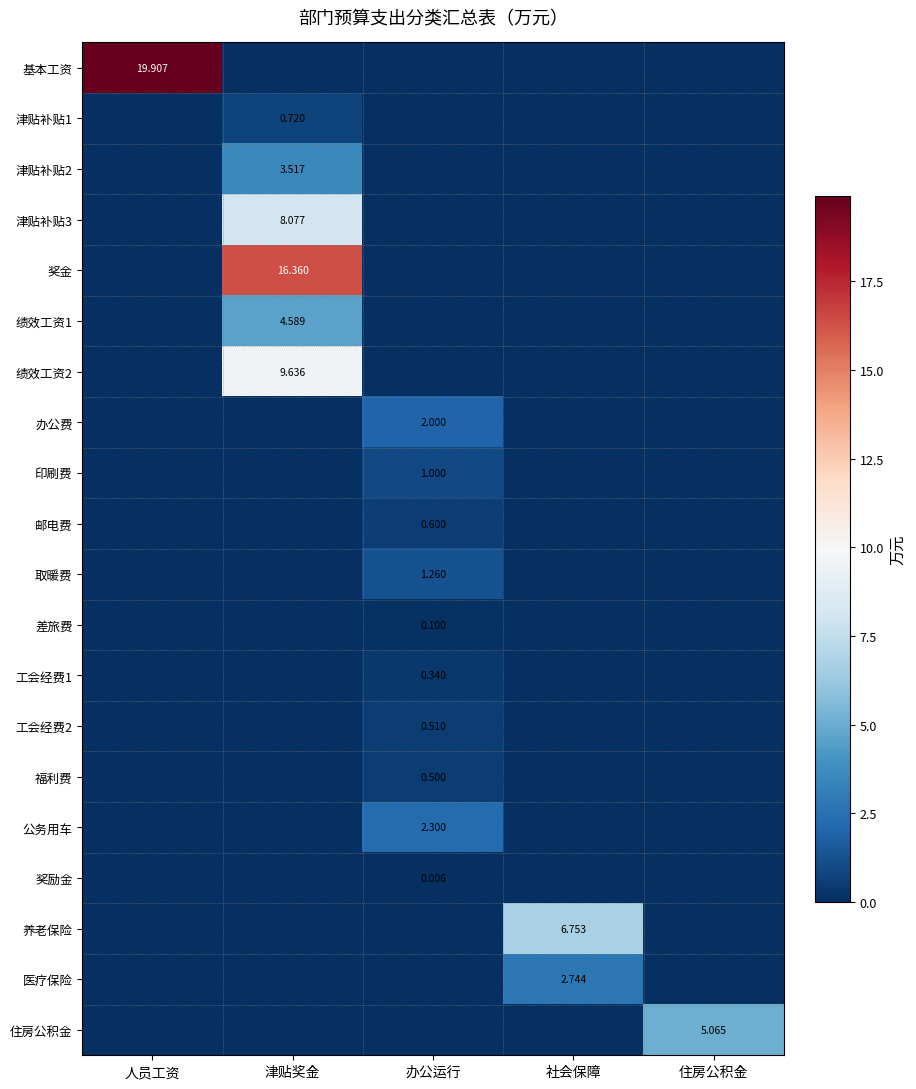

At which label does 公务用车 reach its peak?

办公运行